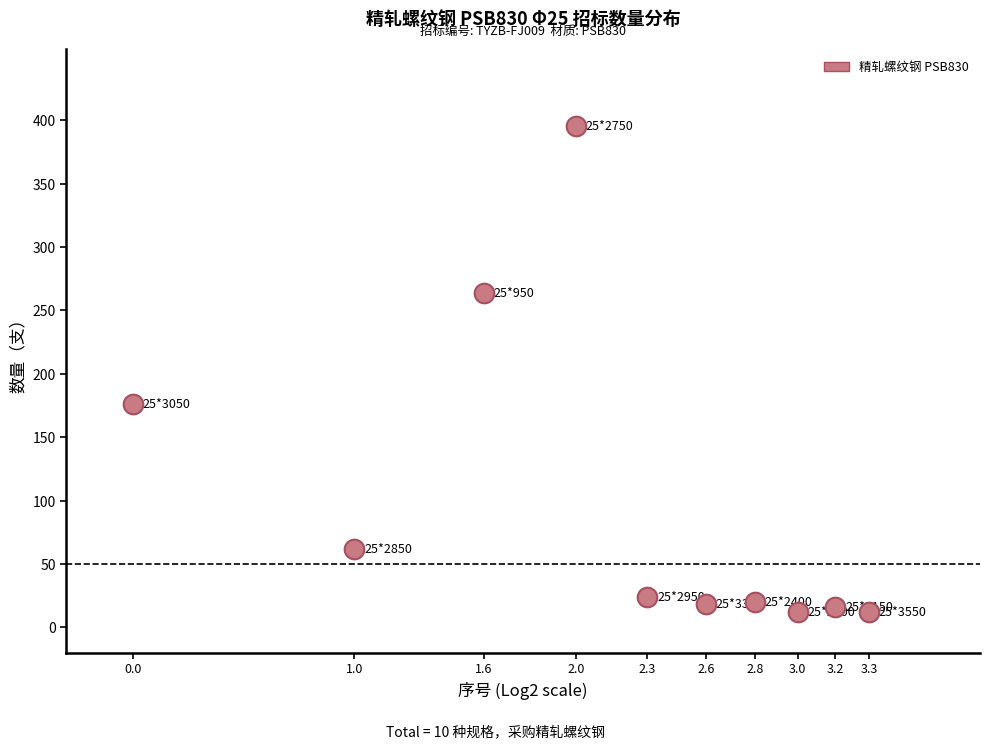

What is the range of Y values (max minus min)?

384